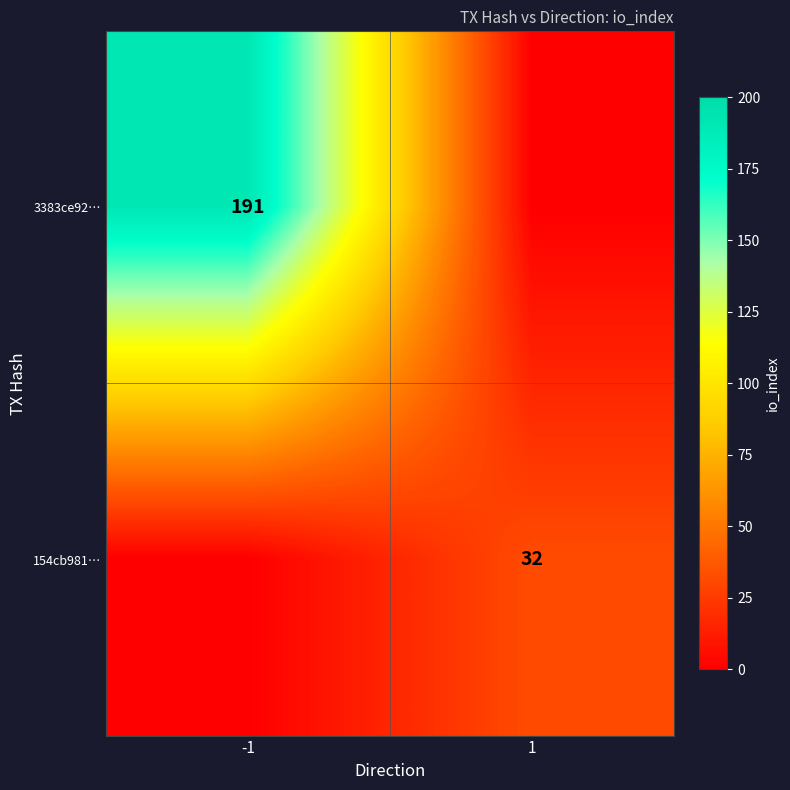

The value of 3383ce92… at -1 is 330.2. True or false?

False